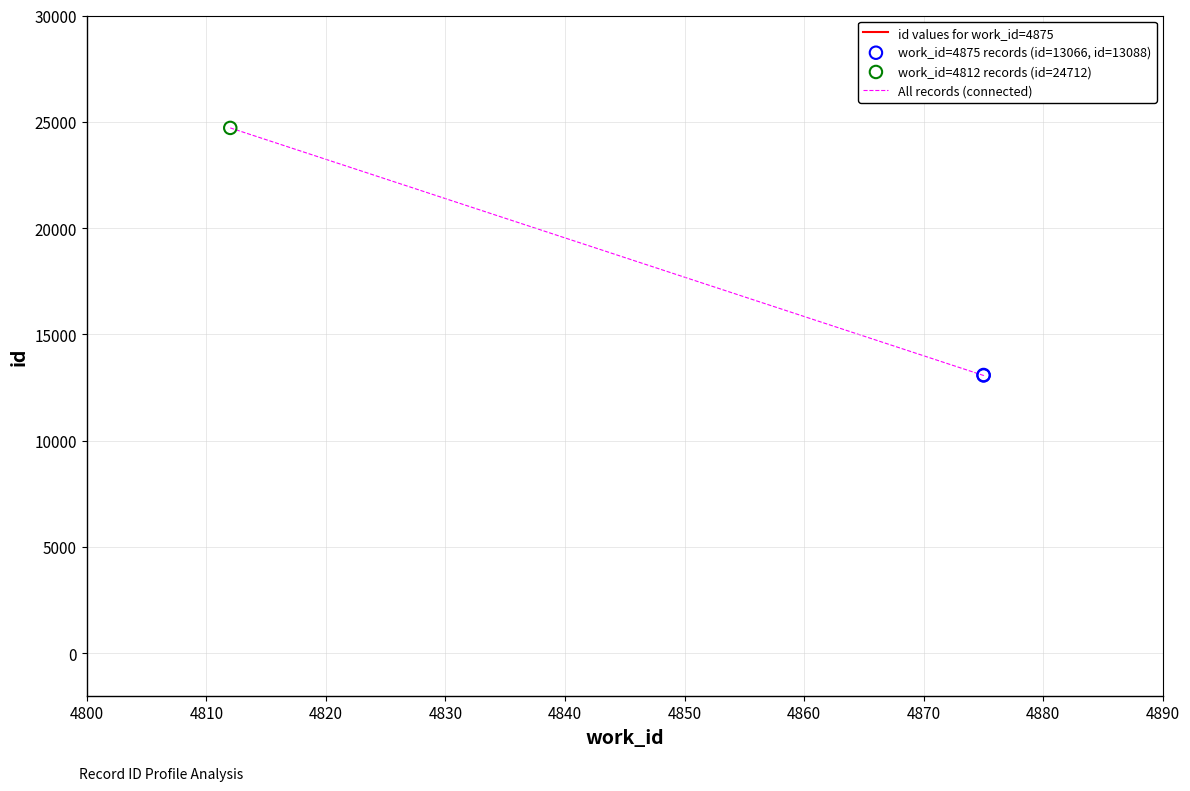

What is the change in value from 4875 to 4812?

+11646